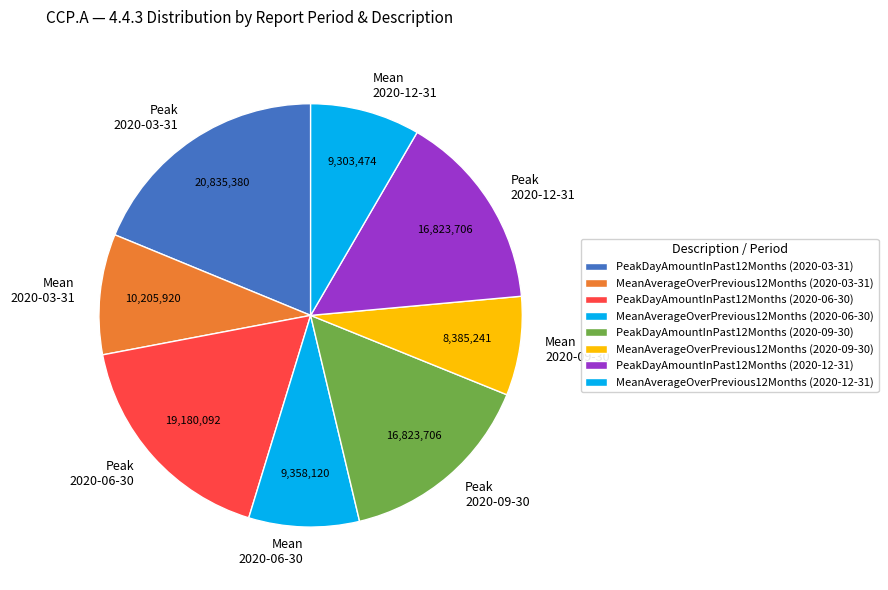

The Peak 2020-06-30 slice represents 17% of the pie. True or false?

True